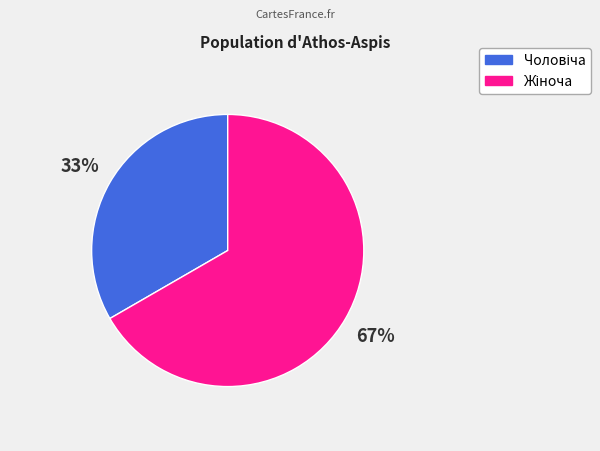

Is there a majority slice in this chart?

Yes